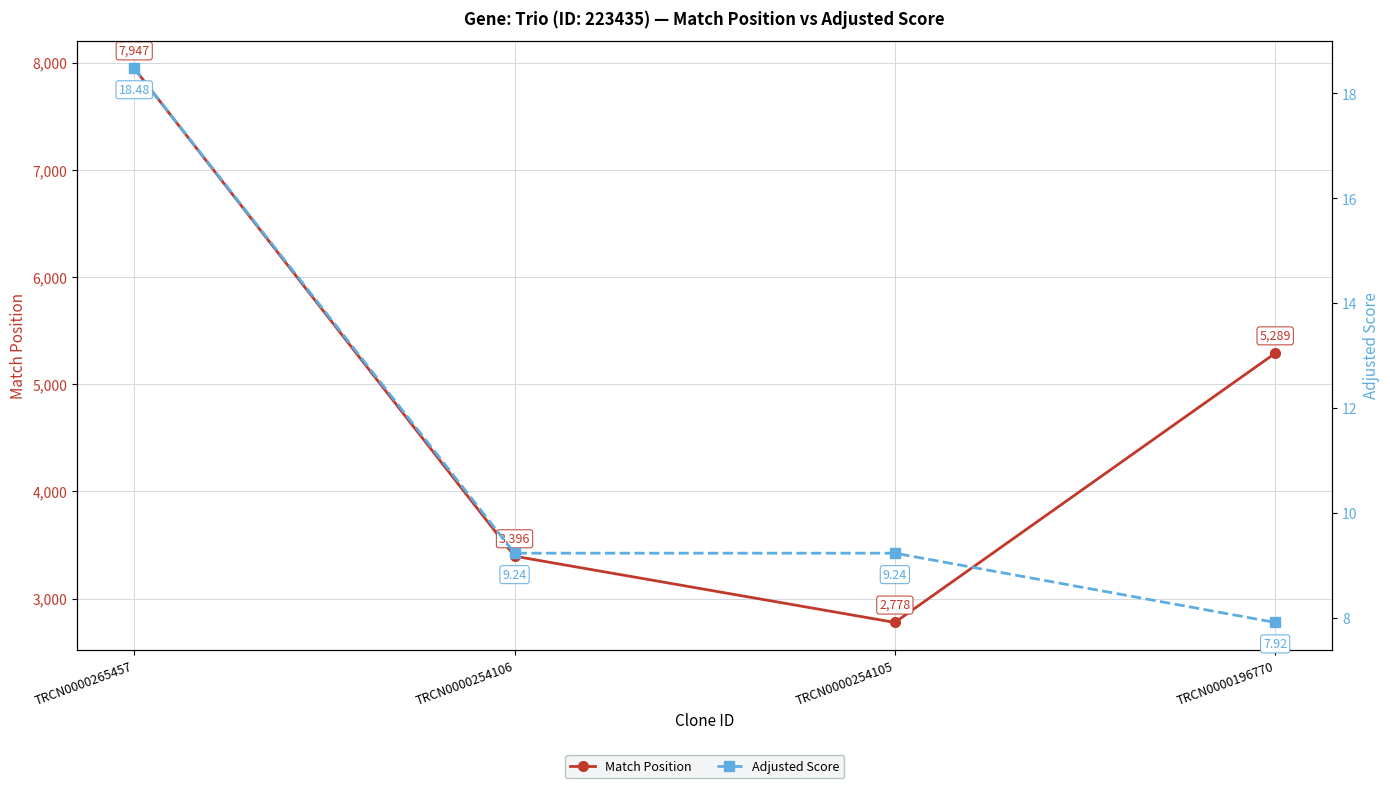

Which series has the largest range (max minus min)?

Match Position